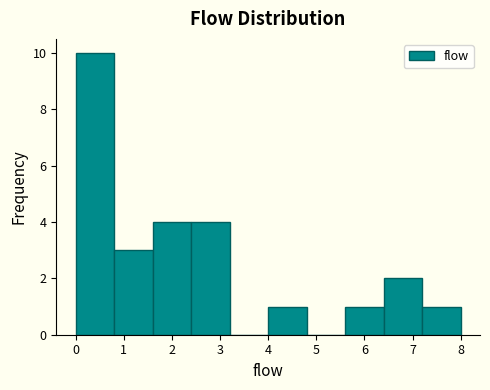

Which range on the x-axis has the tallest bar?

0.0 to 0.8